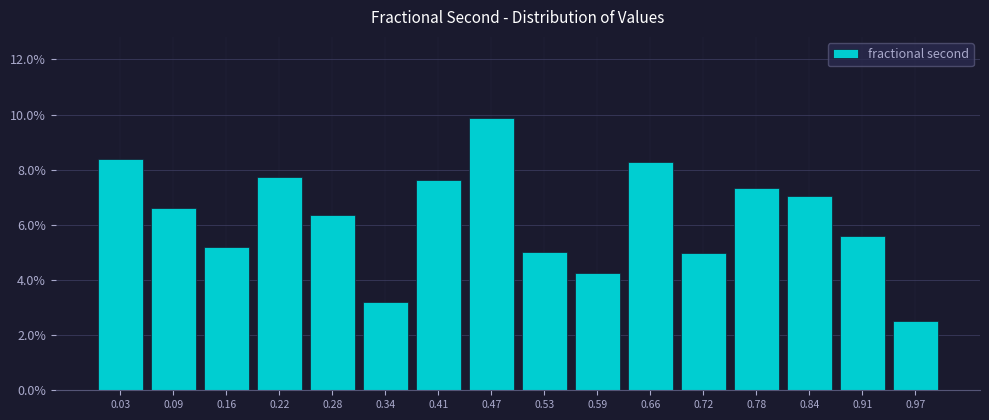

Reading left to right, list every bar in this chart as the range it spans on the x-axis followed by its height. Neither the bar edges nor the heights are printed on the chart, so give them approximately, as read against the axes.

0.00 to 0.06: 8.4
0.06 to 0.13: 6.6
0.13 to 0.19: 5.2
0.19 to 0.25: 7.8
0.25 to 0.31: 6.4
0.31 to 0.38: 3.2
0.38 to 0.44: 7.6
0.44 to 0.50: 9.8
0.50 to 0.56: 5.0
0.56 to 0.63: 4.2
0.63 to 0.69: 8.2
0.69 to 0.75: 5.0
0.75 to 0.81: 7.4
0.81 to 0.88: 7.0
0.88 to 0.94: 5.6
0.94 to 1.00: 2.6